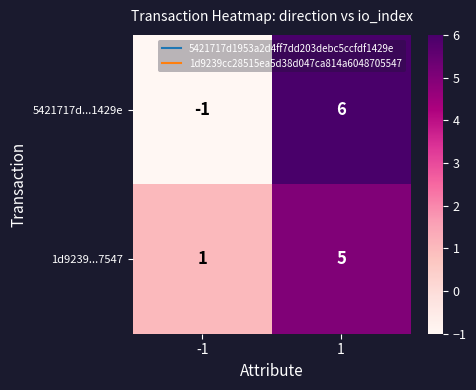

How many positive values does the 5421717d...1429e series have?

1